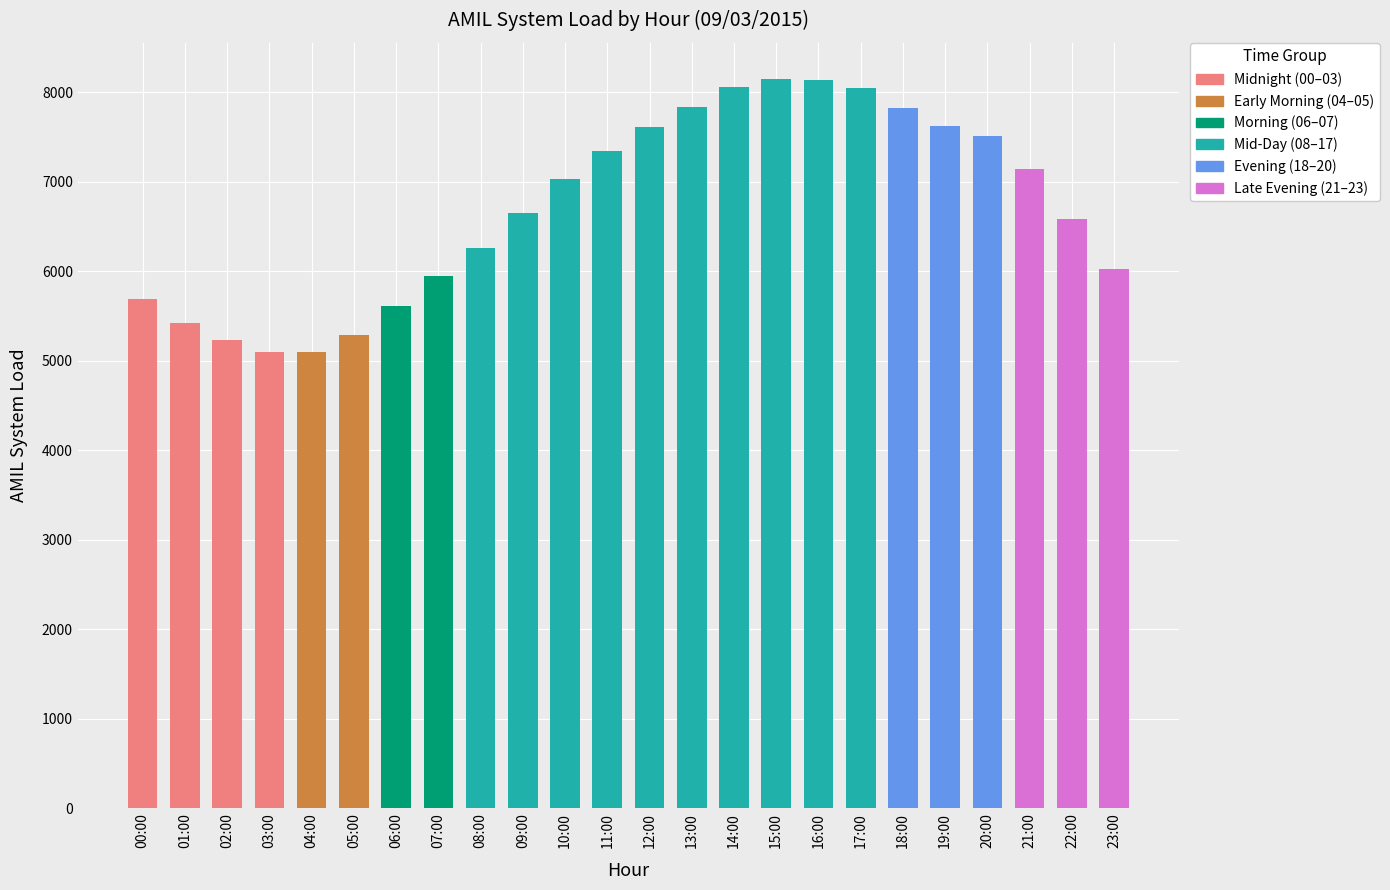

What is the label of the 12th bar from the left?

11:00